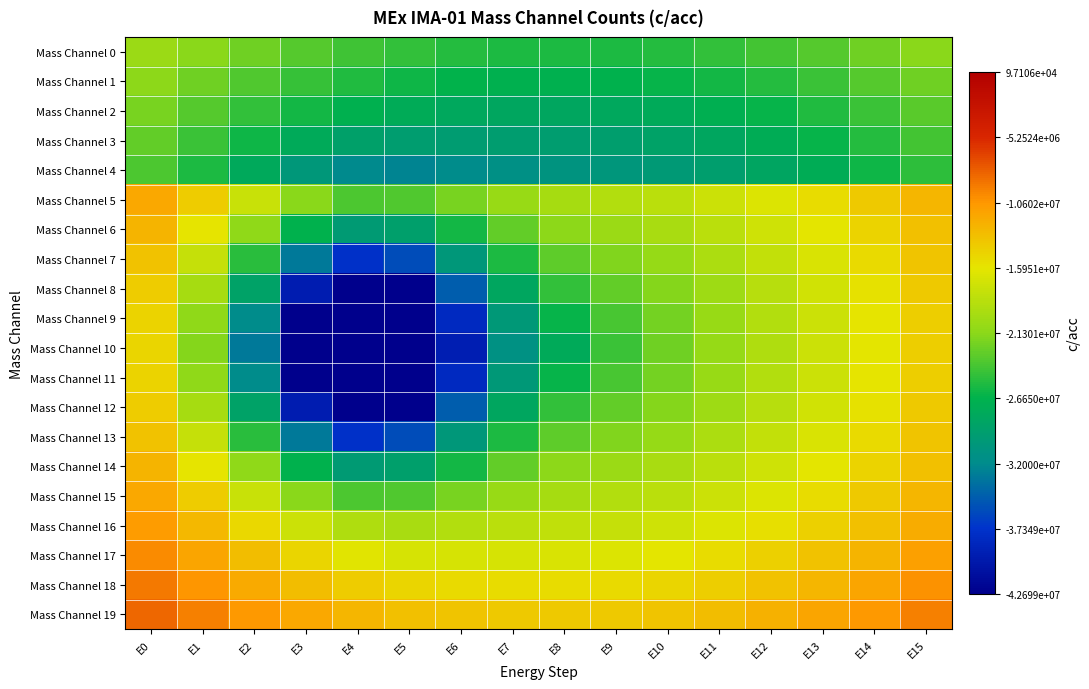

What is the minimum value shown in the chart?

-42699000.0